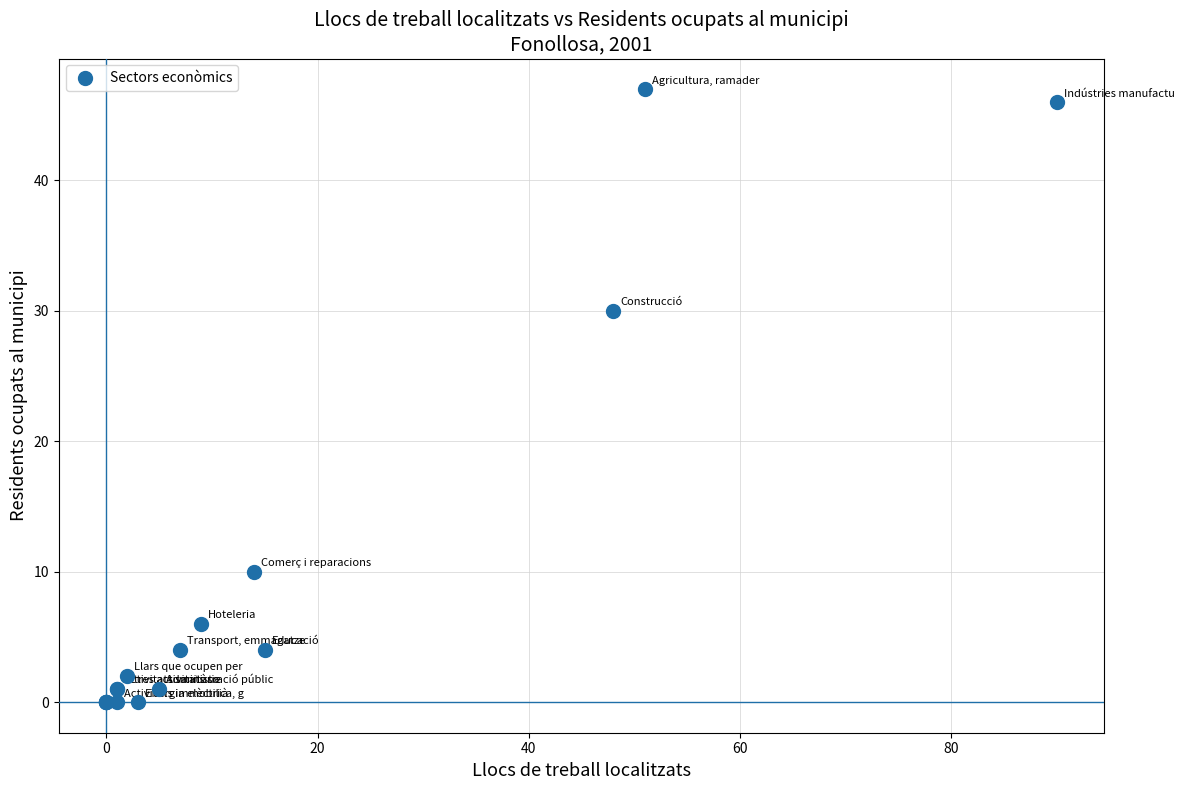

What Y value in the scatter plot is closest to 23?

30